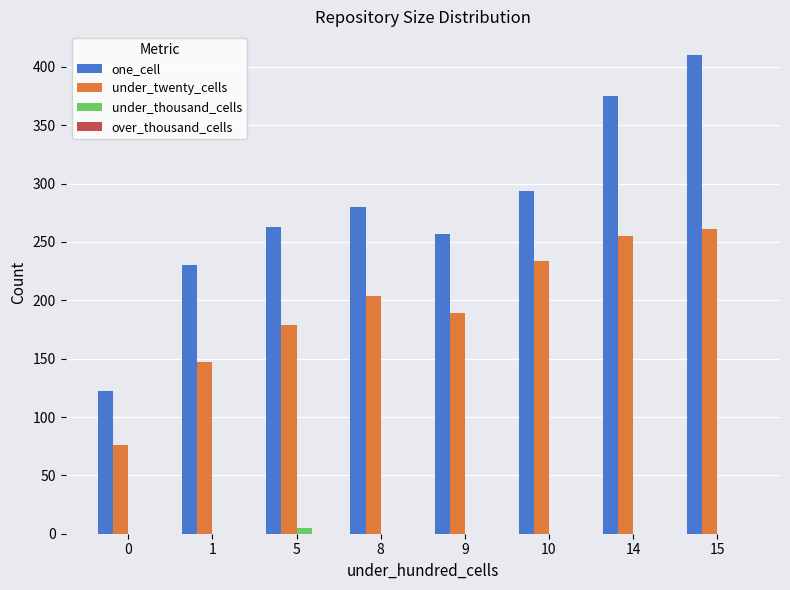

Reading left to right, what are all the values shown in this chart?

one_cell: 0=122	1=230	5=263	8=280	9=257	10=294	14=375	15=410
under_twenty_cells: 0=76	1=147	5=179	8=204	9=189	10=234	14=255	15=261
under_thousand_cells: 0=0	1=0	5=5	8=0	9=0	10=0	14=0	15=0